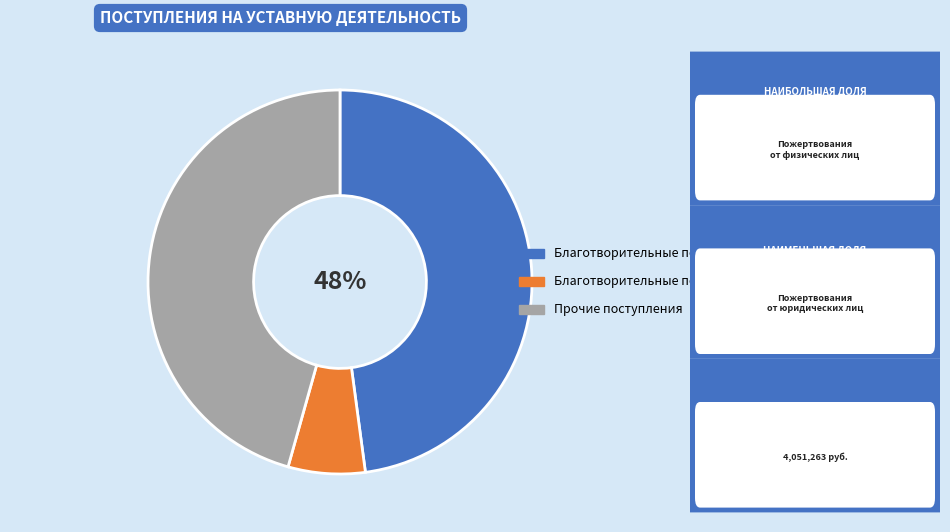

The Прочие поступления slice represents 46% of the pie. True or false?

True